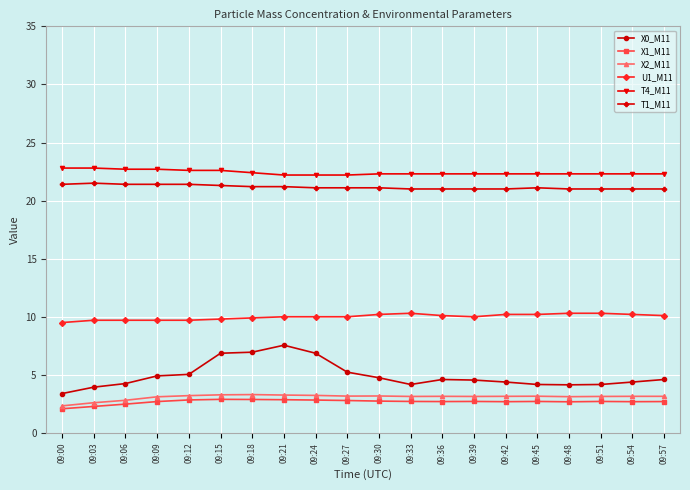

What is the highest value of the X2_M11 series?

3.3